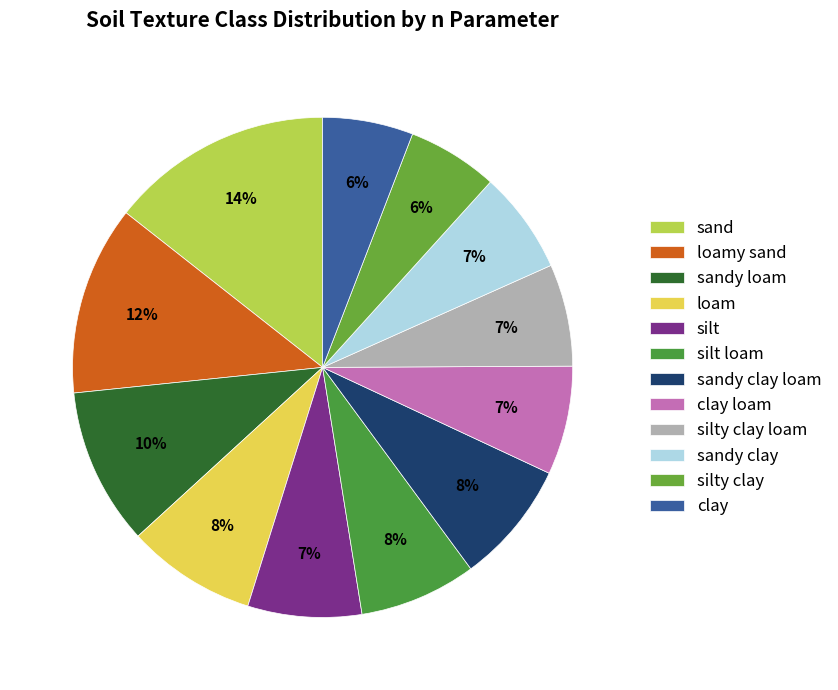

Which category has the smallest portion of the pie?

silty clay